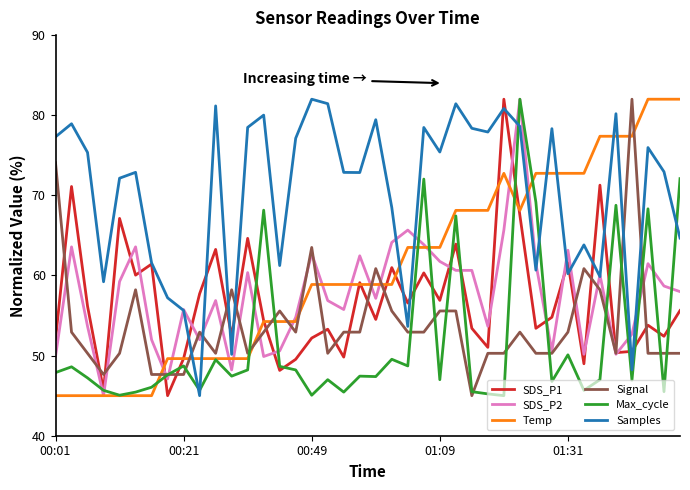

How many lines are shown in the chart?

6